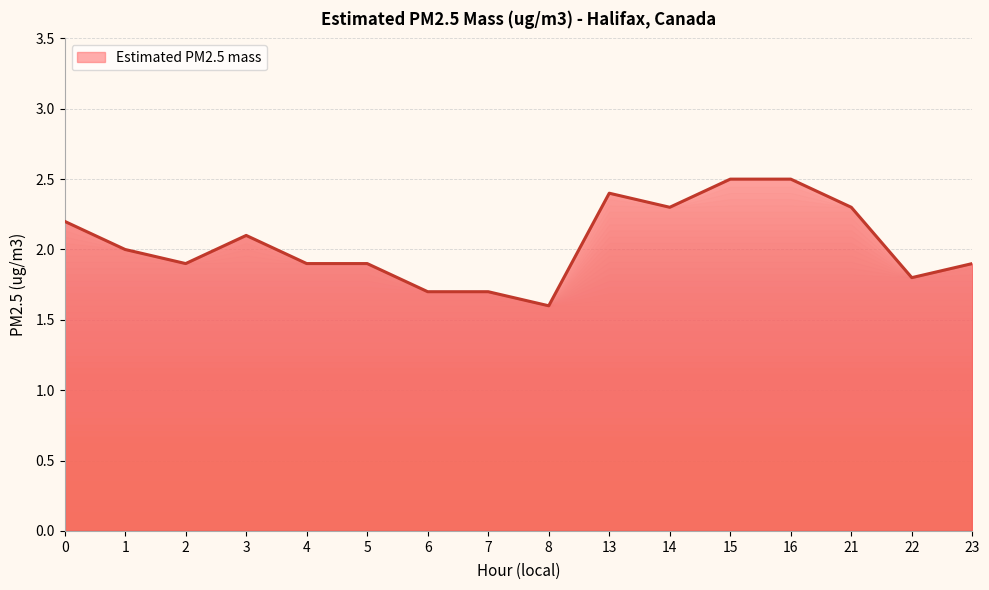

What is the maximum value shown in the chart?

2.5